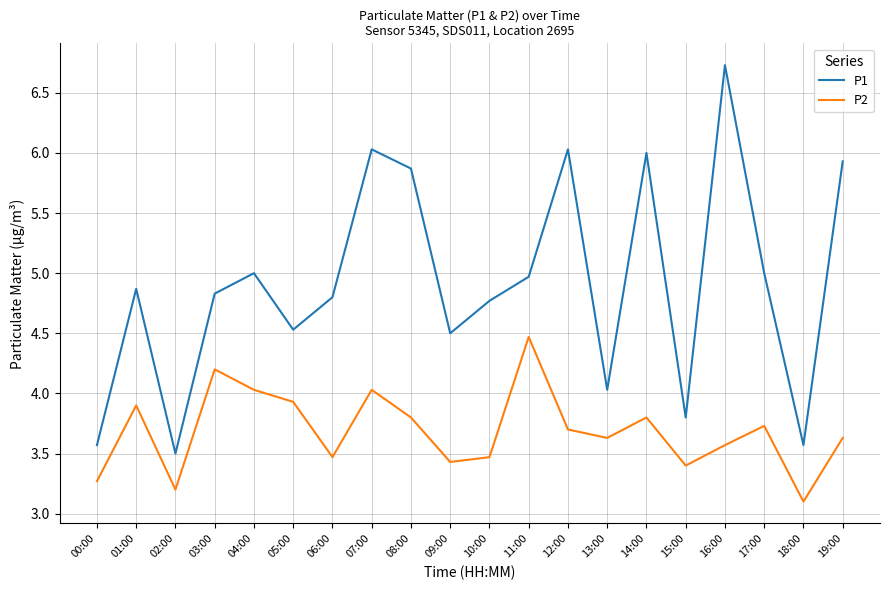

Between 08:00 and 14:00, which series saw the biggest shift?

P1